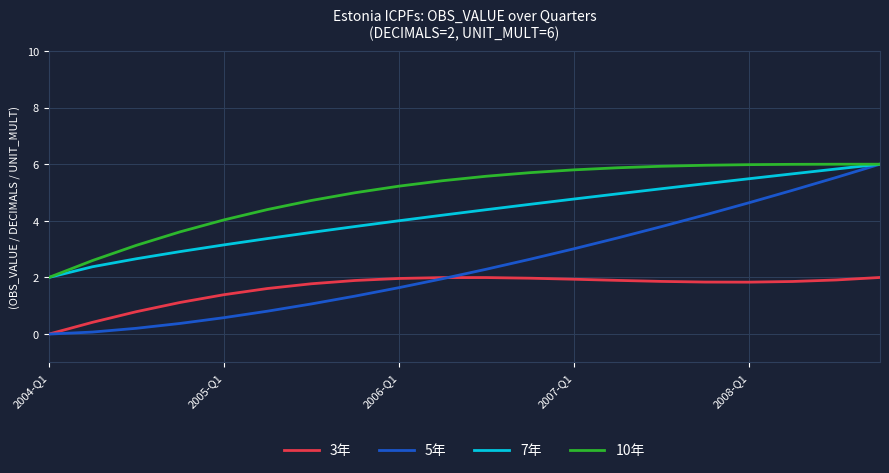

True or false: 10年 and 3年 cross at least once.

False